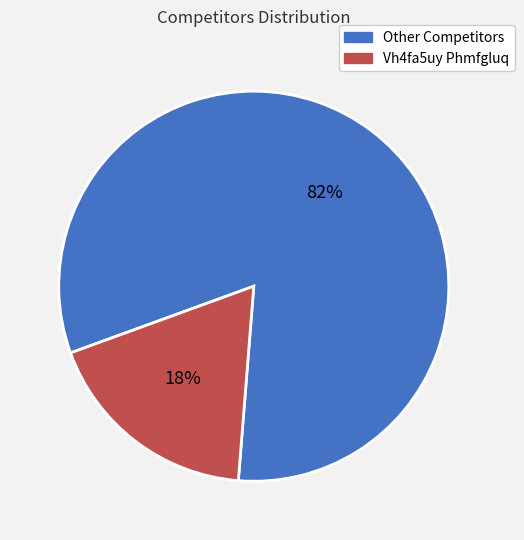

To the nearest percent, what is the average slice percentage?

50%